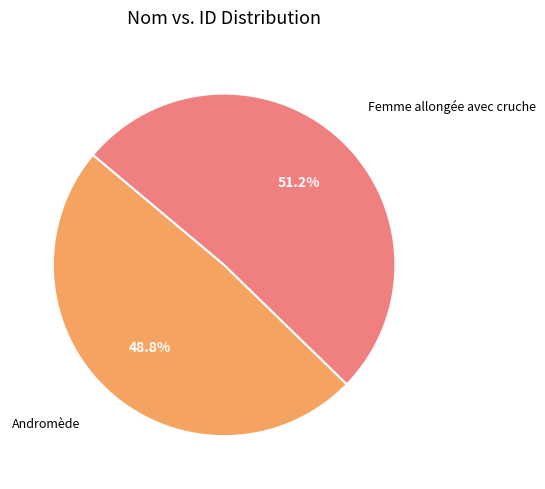

To the nearest percent, what is the average slice percentage?

50%